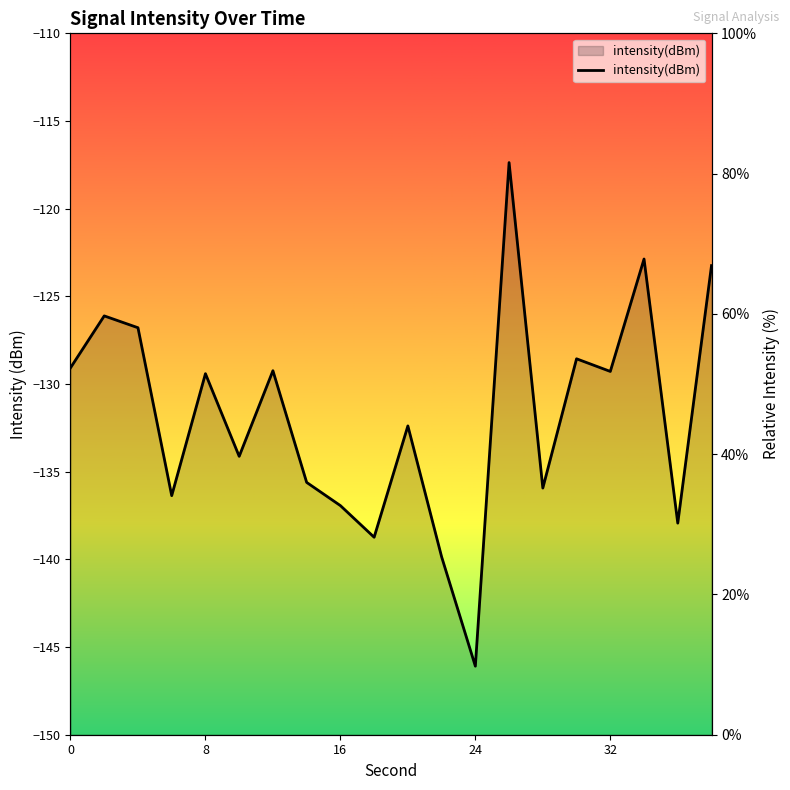

How many lines are shown in the chart?

1